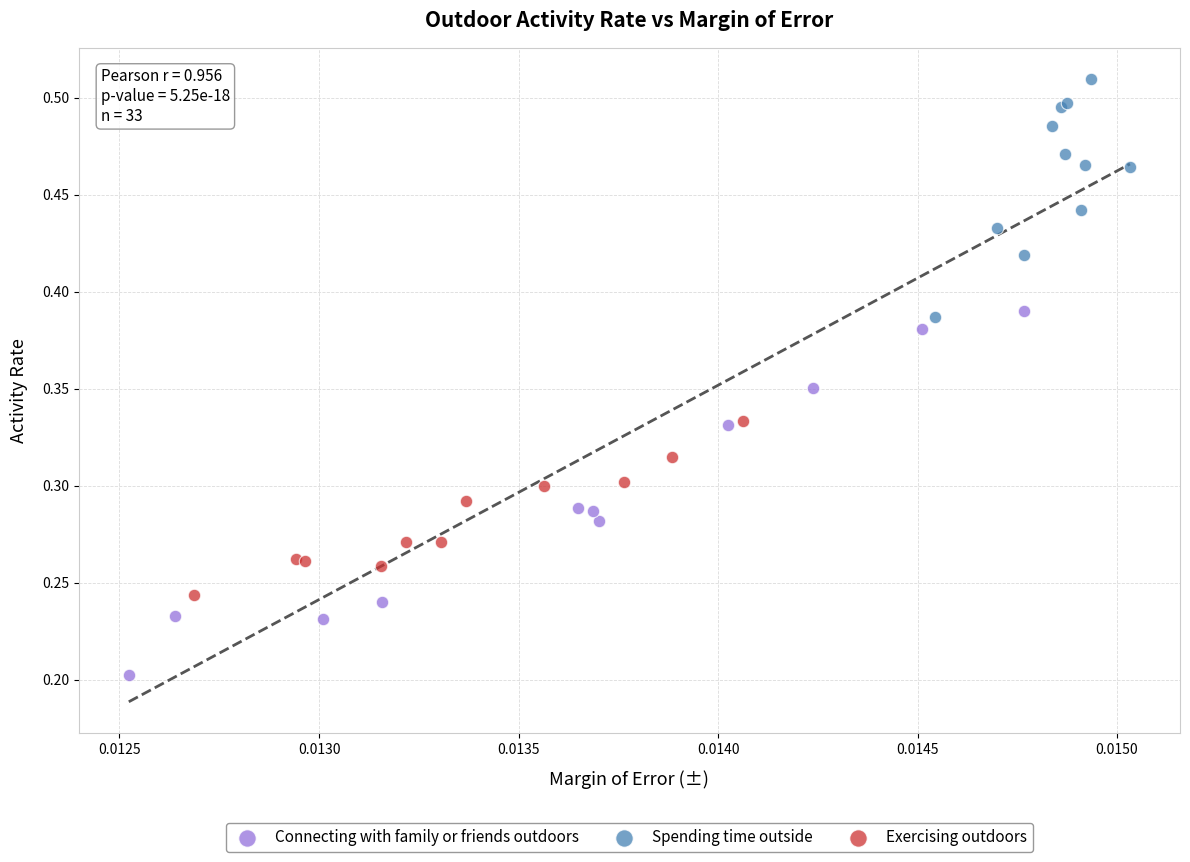

Which series reaches the minimum Y coordinate?

Connecting with family or friends outdoors